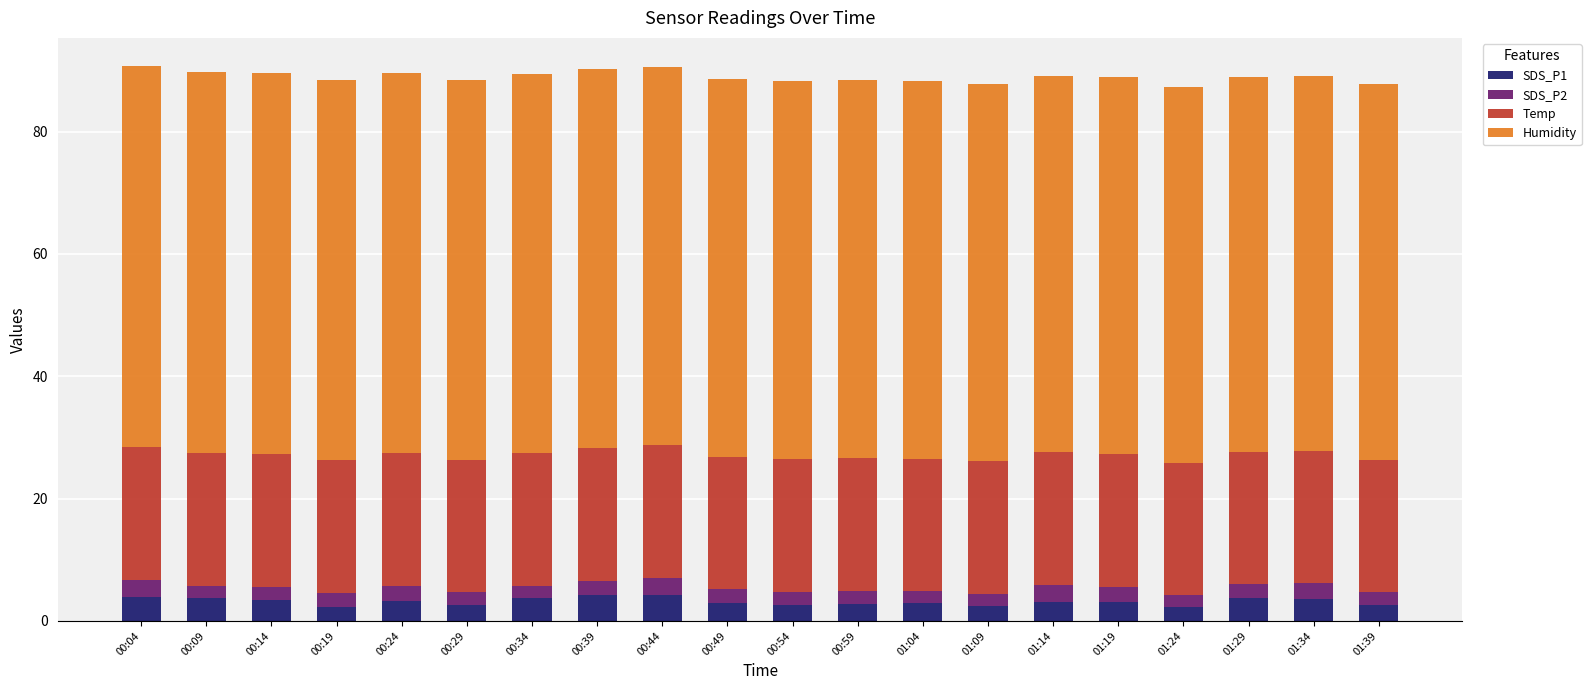

What is the minimum value for SDS_P1?

2.2